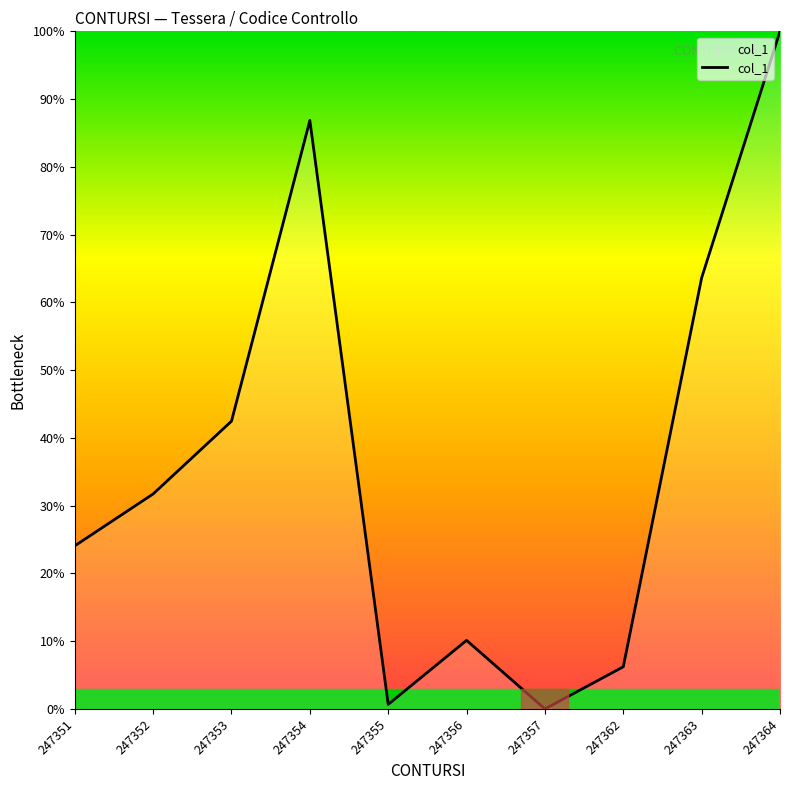

Read the value at 247364.

100.0